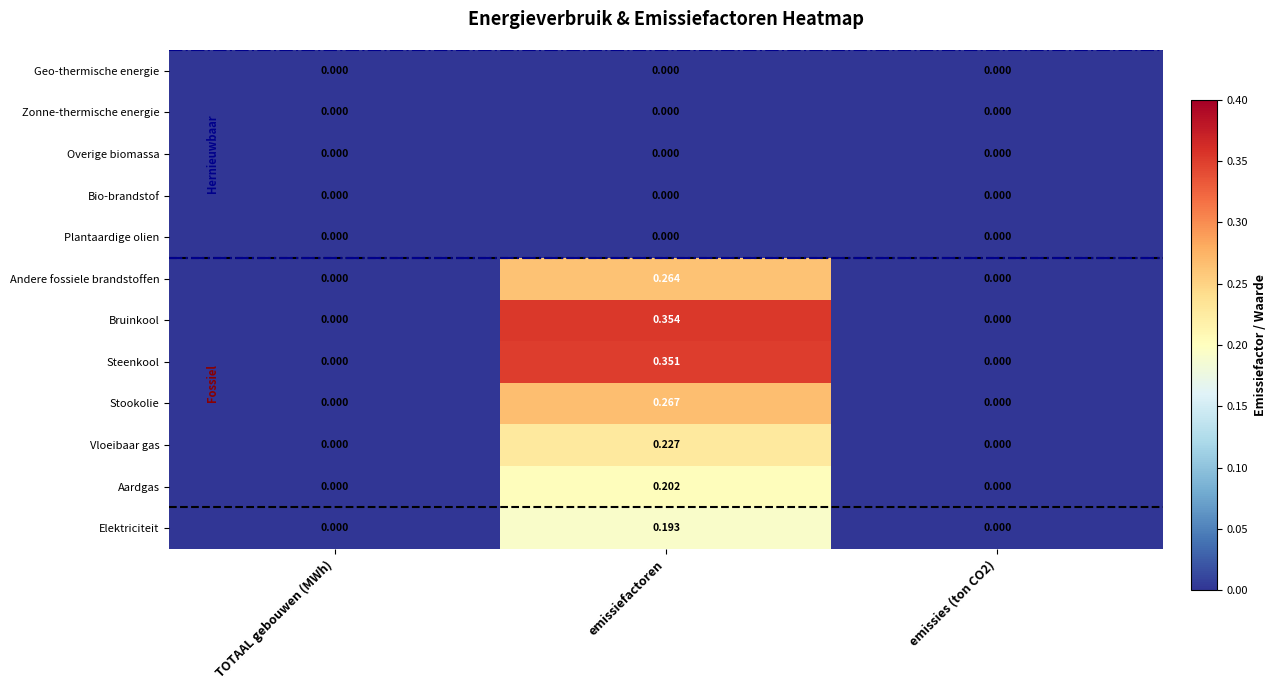

At which category is the sum across all series the highest?

emissiefactoren